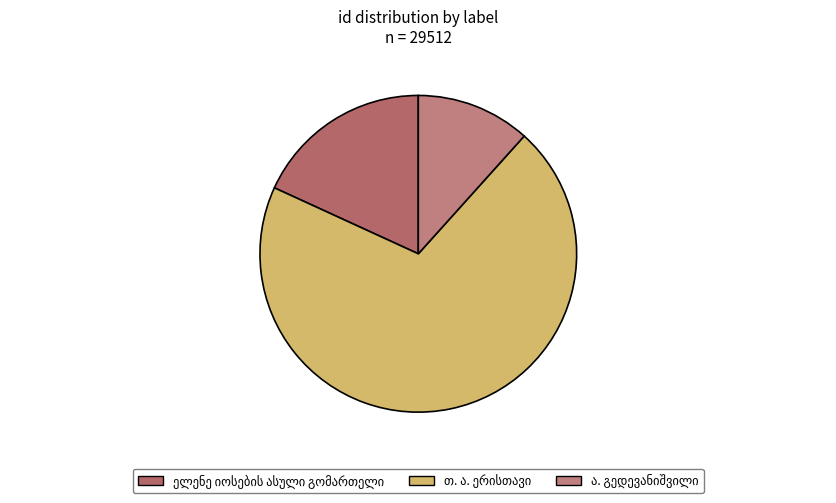

Count the number of slices in the pie.

3